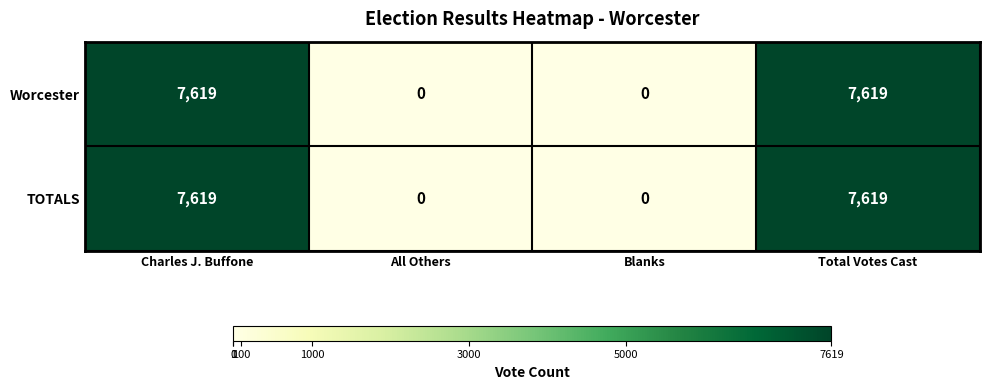

What is the approximate value of Worcester at Total Votes Cast?

7619